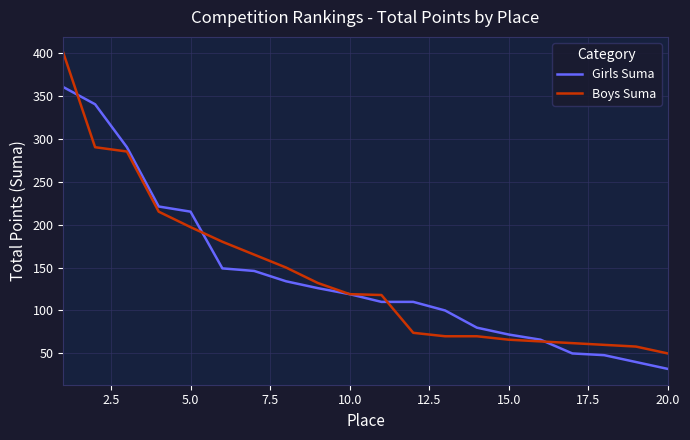

What is the highest value of the Girls Suma series?

360